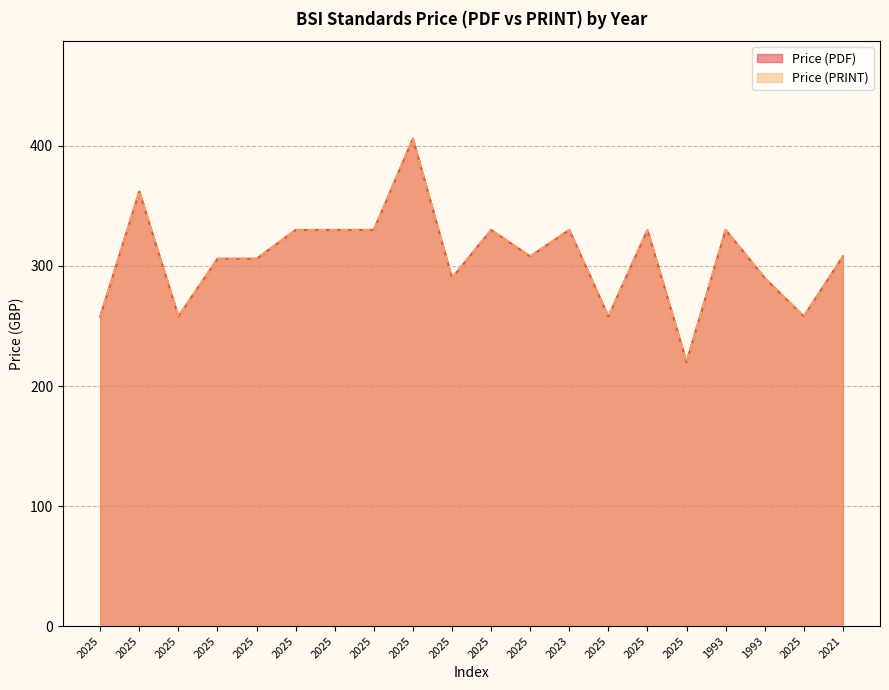

At which category does Price (PRINT) reach its first local peak?

2025